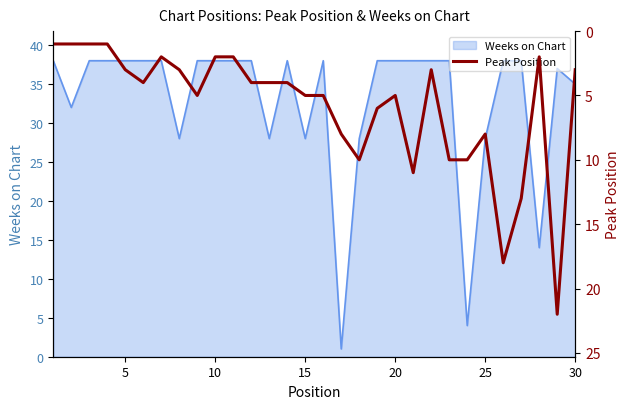

The value of Weeks on Chart at 20 is 26. True or false?

False